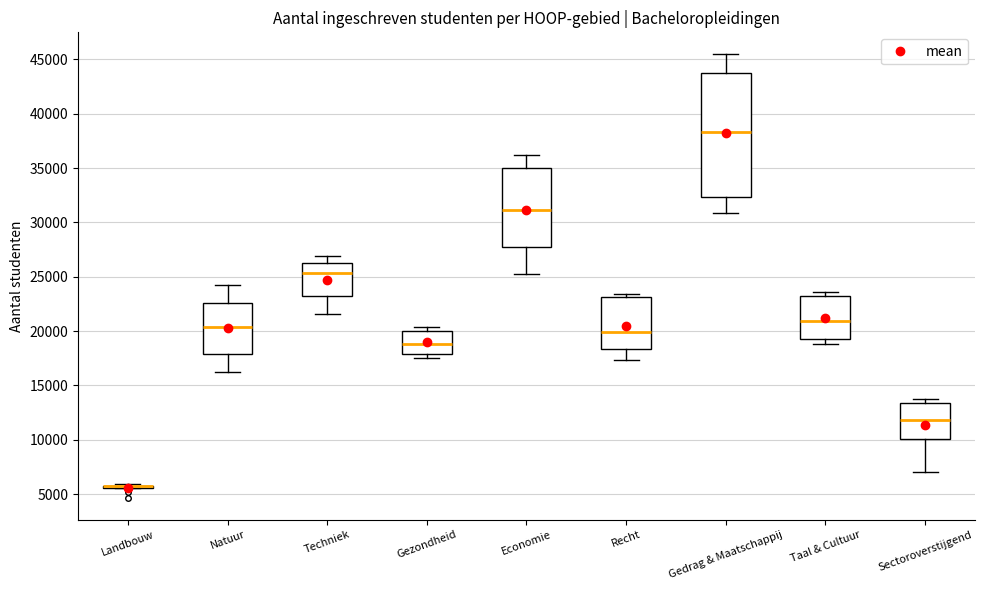

Reading left to right, read every box against the y-axis: the position of its median line, the range the box covers, and the ends of its whiskers. The values are not printed on the chart, so give them approximately, as read against the axis.

Landbouw: box collapsed to a line at 5500, whiskers 5500 to 6000
Natuur: median 20500, box 18000 to 22500, whiskers 16500 to 24000
Techniek: median 25500, box 23500 to 26000, whiskers 21500 to 27000
Gezondheid: median 19000, box 18000 to 20000, whiskers 17500 to 20500
Economie: median 31000, box 27500 to 35000, whiskers 25500 to 36000
Recht: median 20000, box 18500 to 23000, whiskers 17500 to 23500
Gedrag & Maatschappij: median 38500, box 32500 to 44000, whiskers 31000 to 45500
Taal & Cultuur: median 21000, box 19000 to 23000, whiskers 19000 (just below the box's lower edge) to 23500
Sectoroverstijgend: median 12000, box 10000 to 13500, whiskers 7000 to 14000